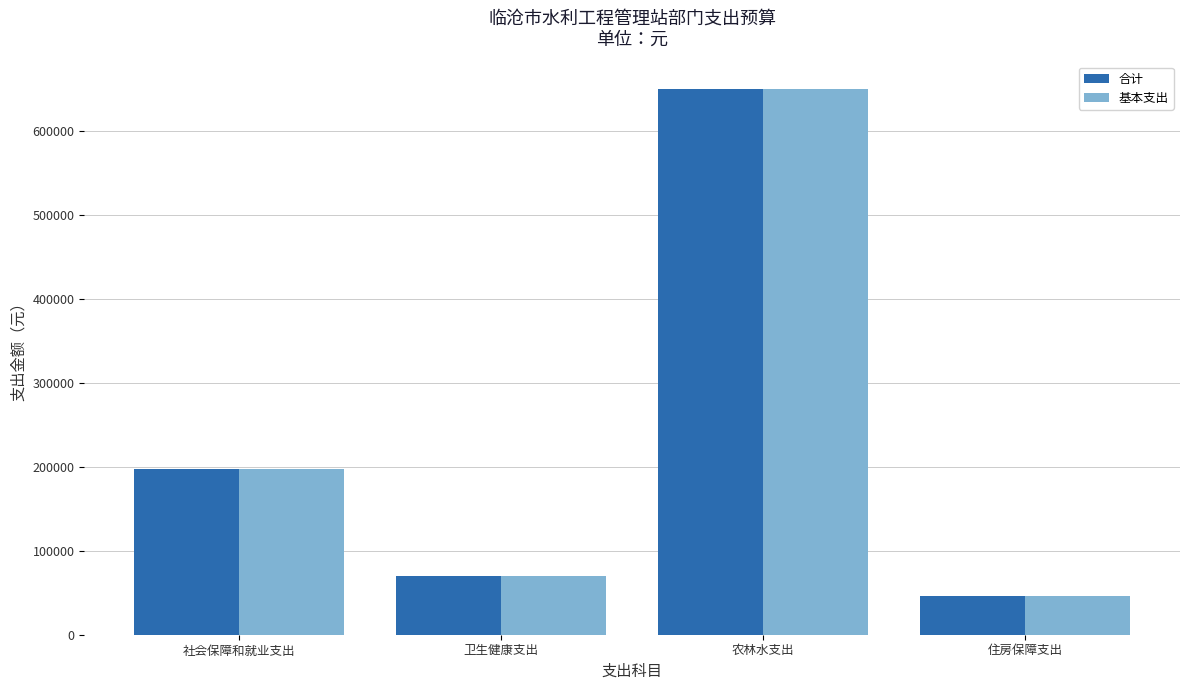

At which label does 合计 first exceed 197946?

社会保障和就业支出